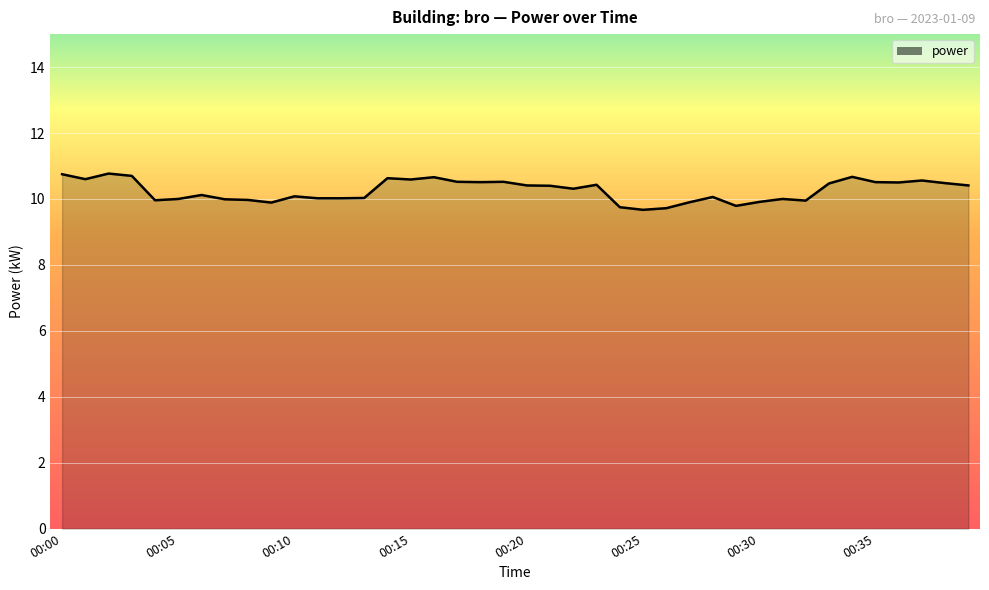

What is the maximum value shown in the chart?

10.8